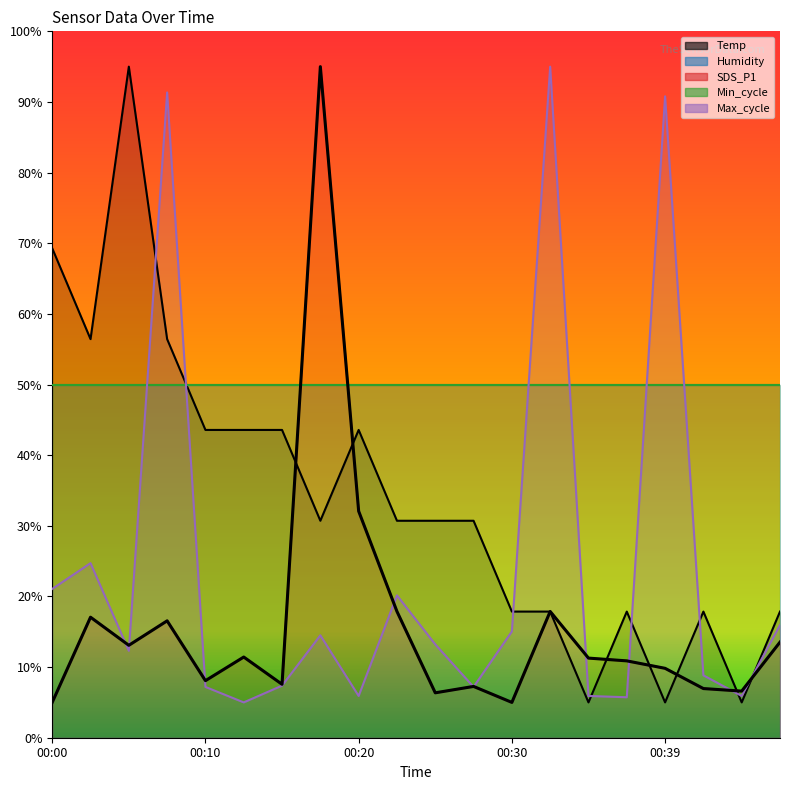

The value of Temp at 00:32 is 26.1. True or false?

False